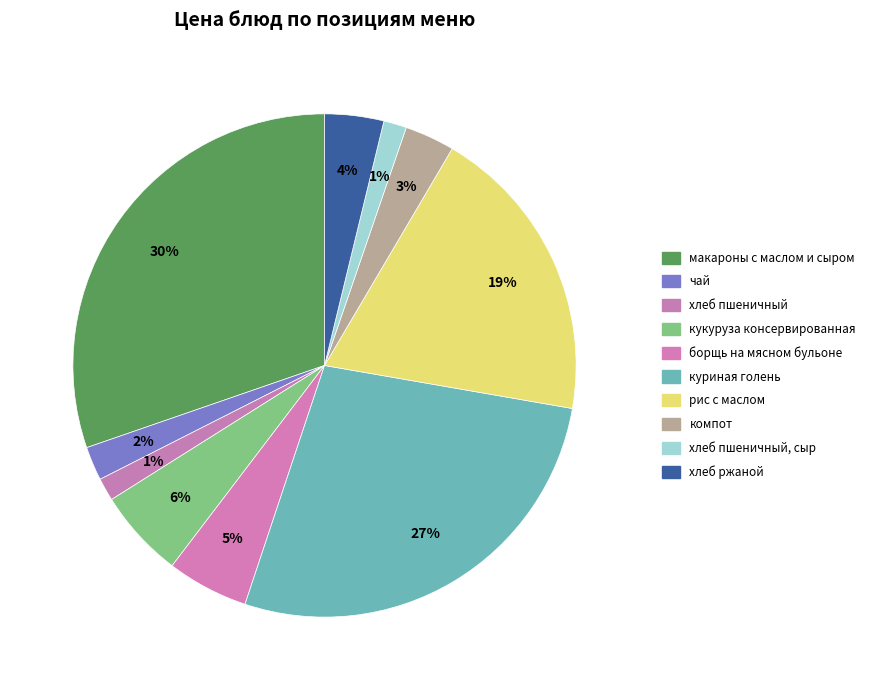

Is there any slice that represents more than half of the pie?

No